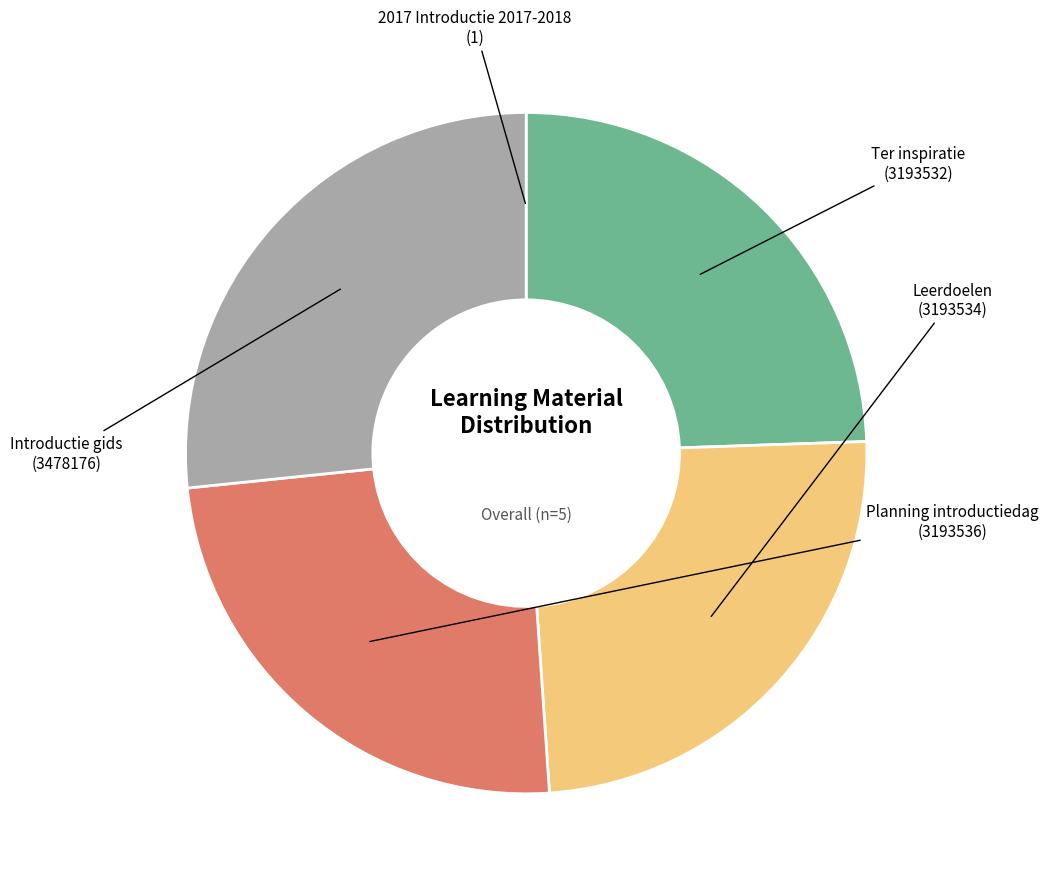

Which slice is the largest?

Introductie gids